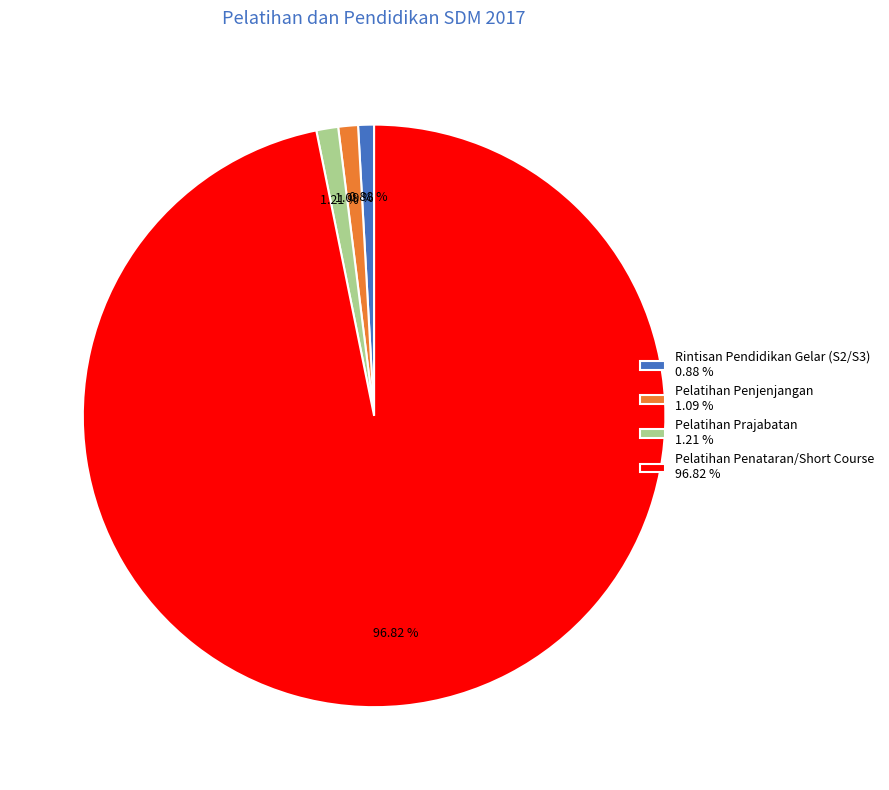

Which slice represents more than half of the pie?

Pelatihan Penataran/Short Course 96.82 %